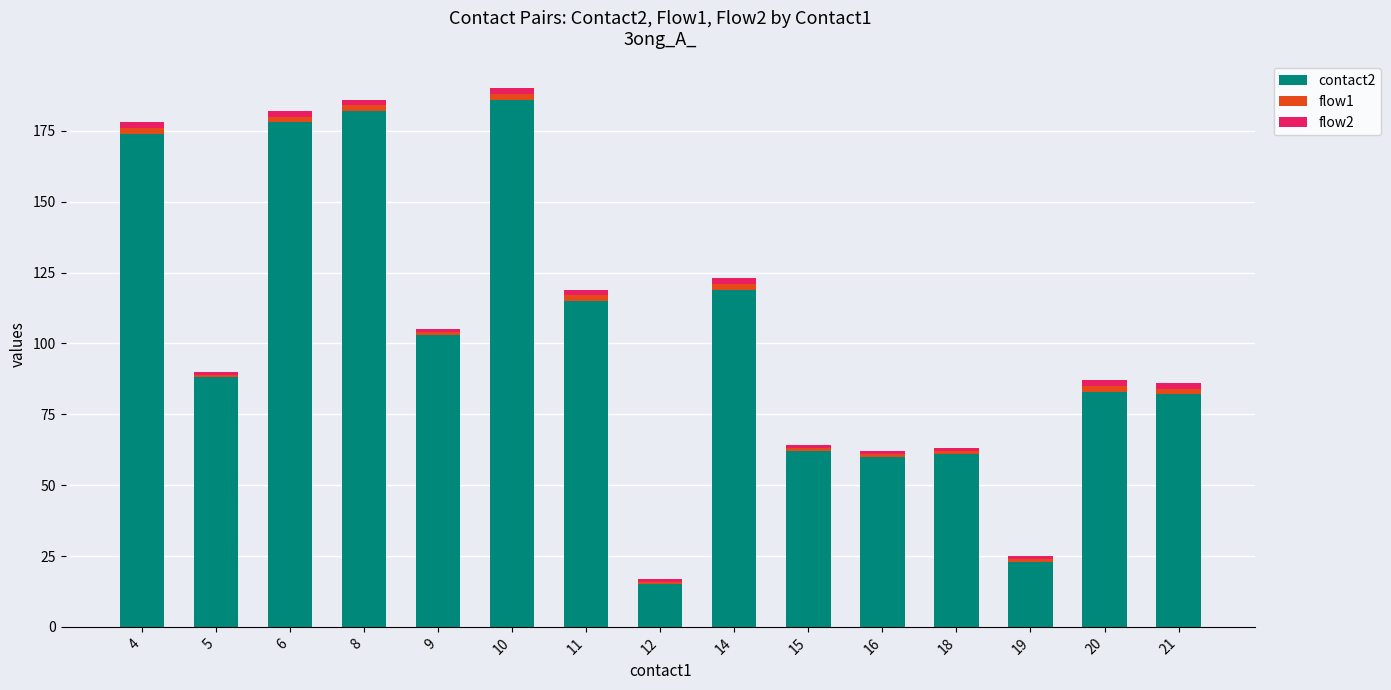

The contact2 series shows 196 at 11. True or false?

False